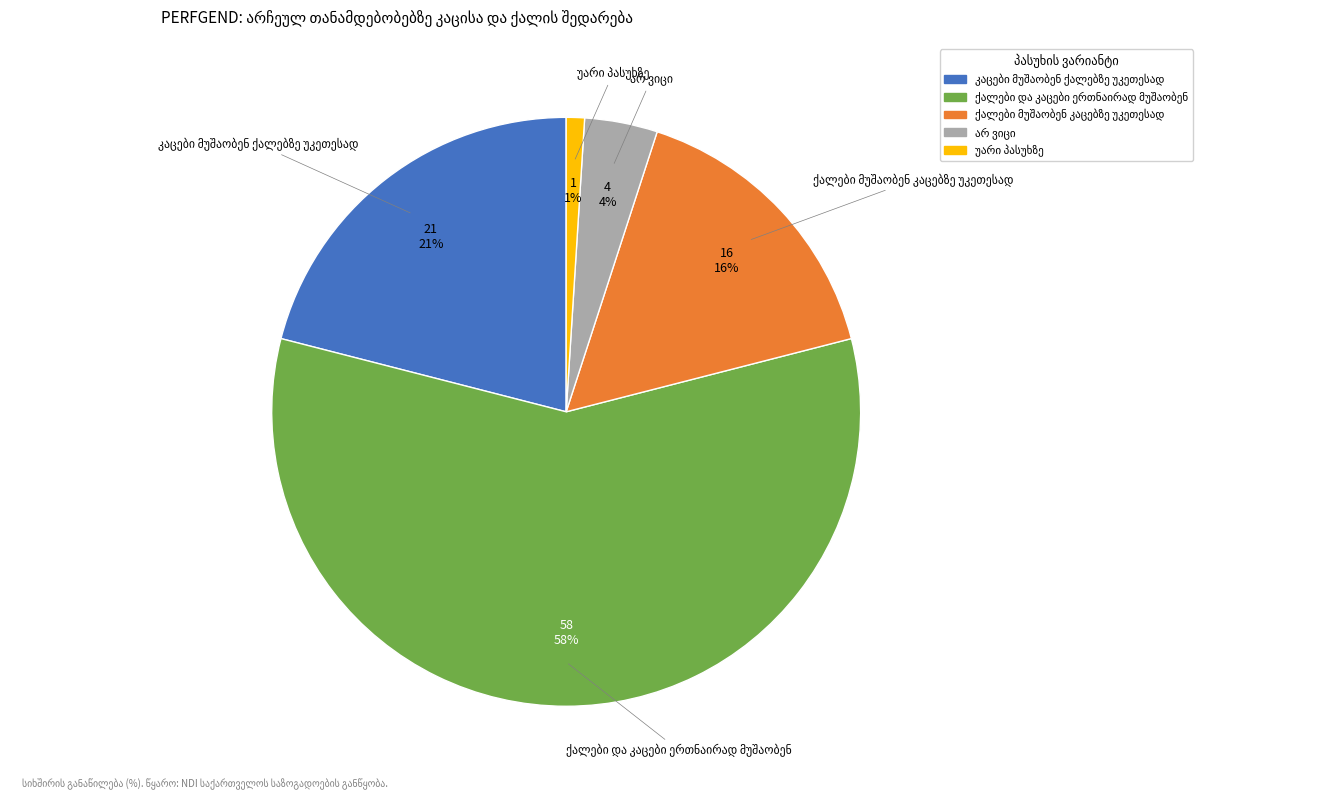

To the nearest percent, what is the difference between the largest and smallest slice percentages?

57%